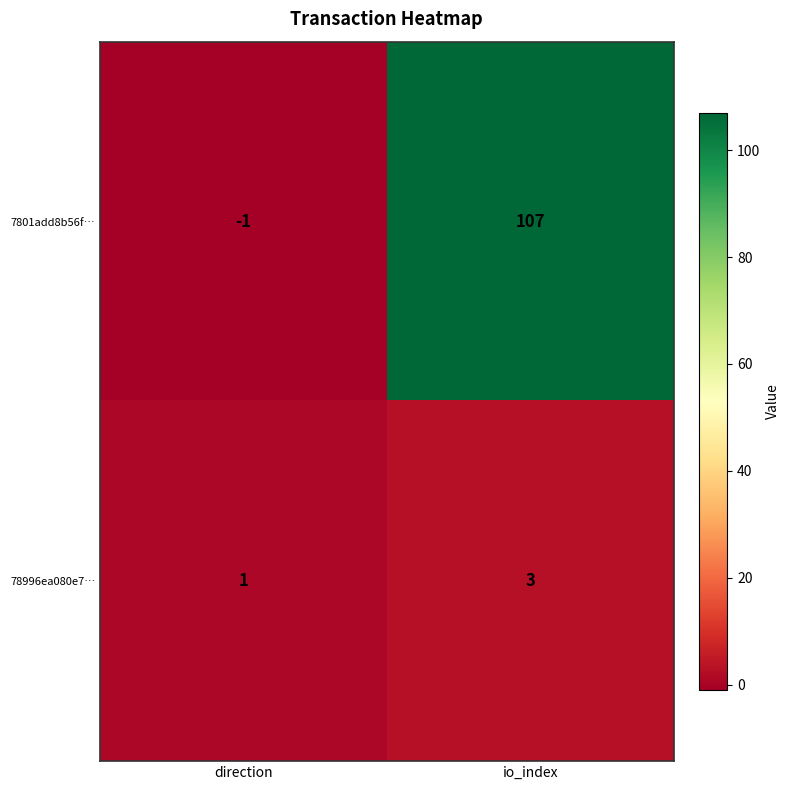

Which category has the highest value across all series?

io_index